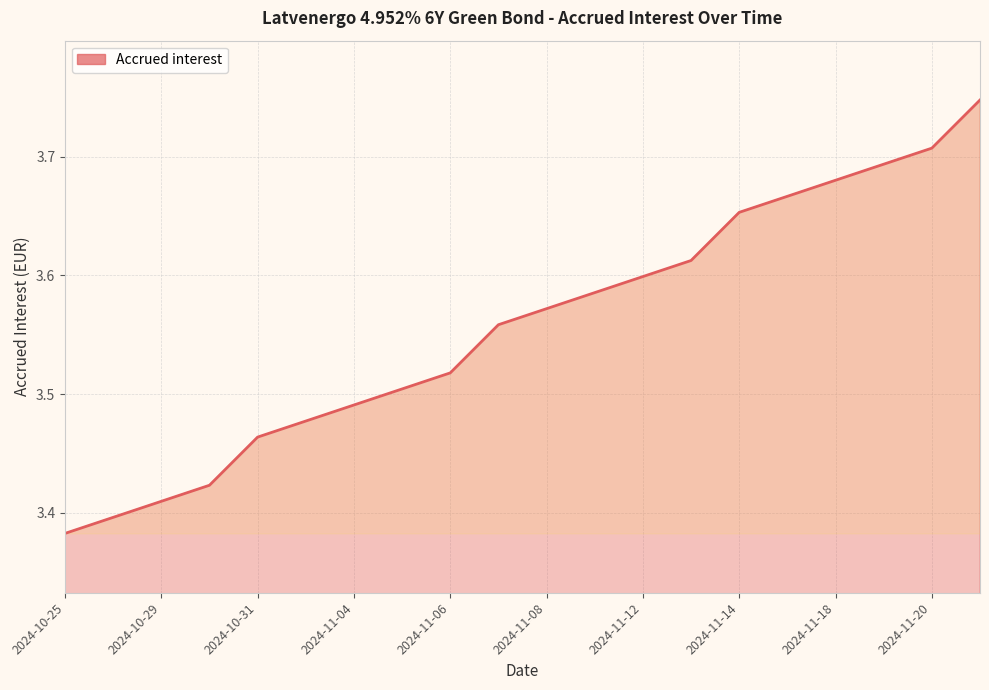

What is the difference between the maximum and minimum values?

0.4